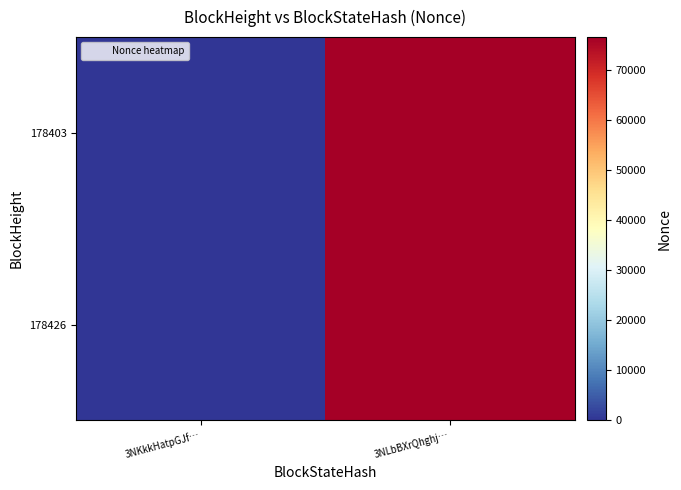

How many categories are shown in the chart?

2